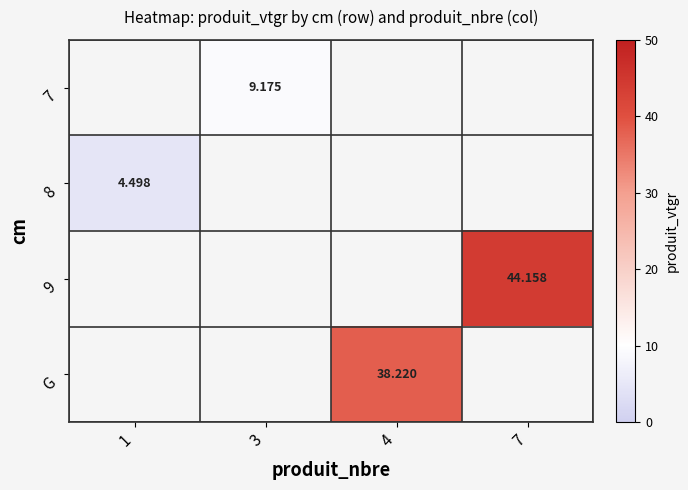

Count the number of categories in the chart.

4